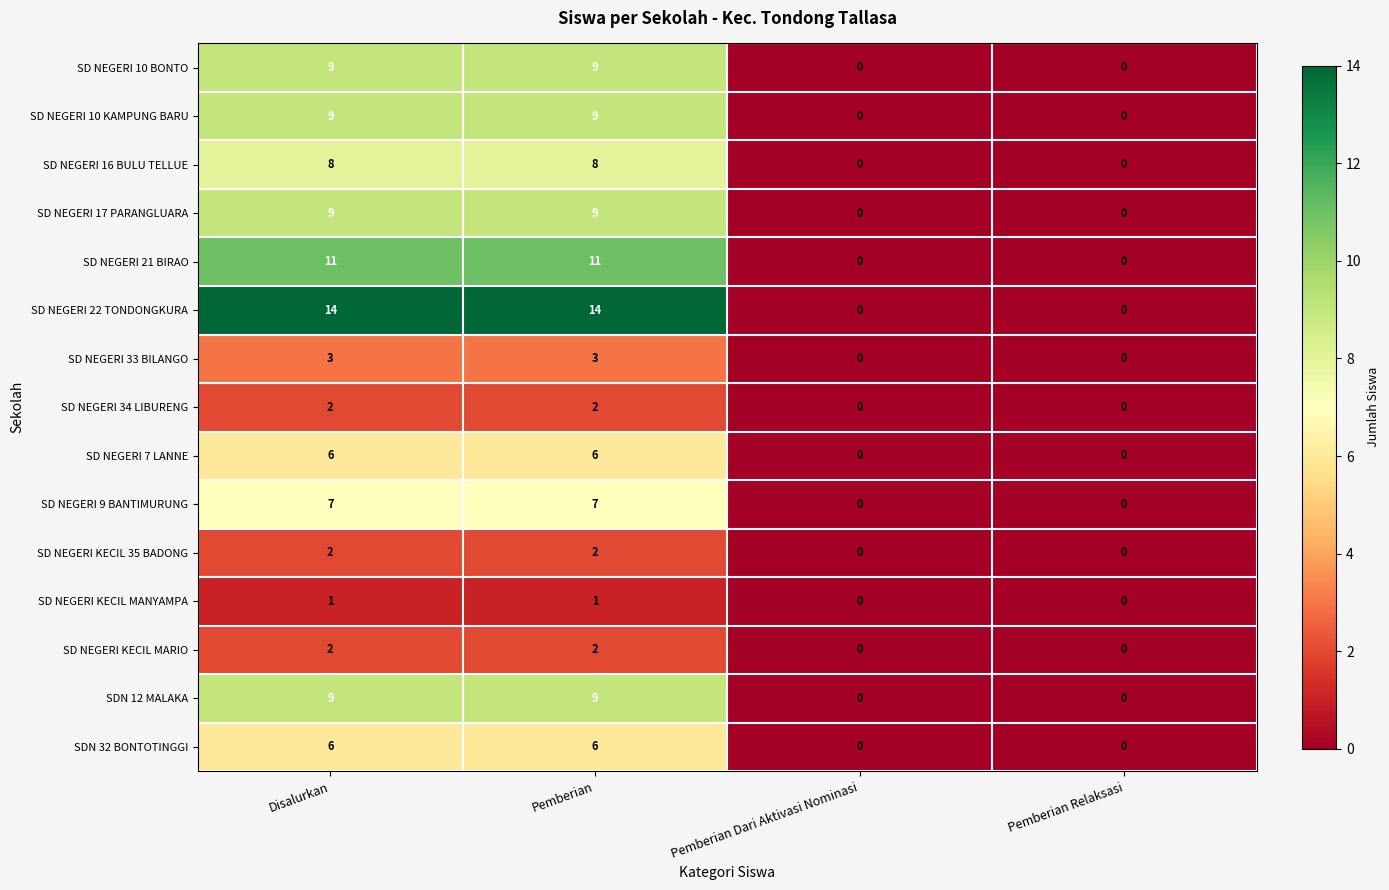

Which series has the widest spread of values?

SD NEGERI 22 TONDONGKURA